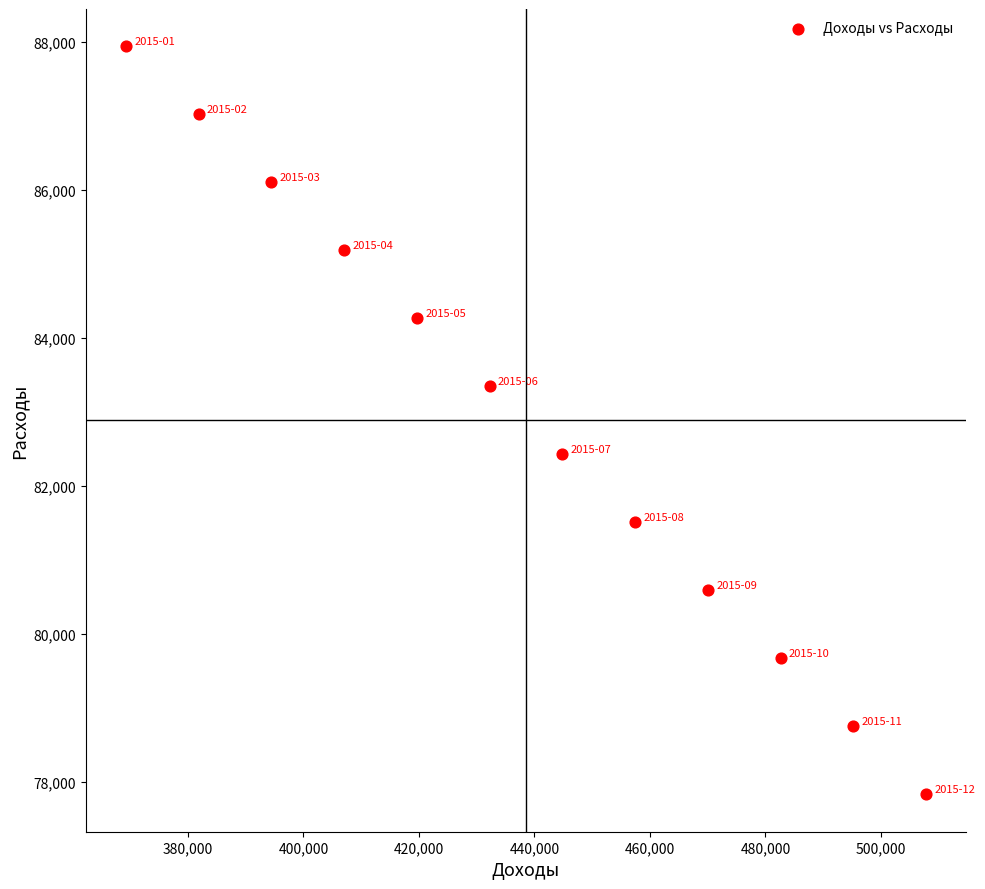

What is the range of Y values (max minus min)?

10100.9